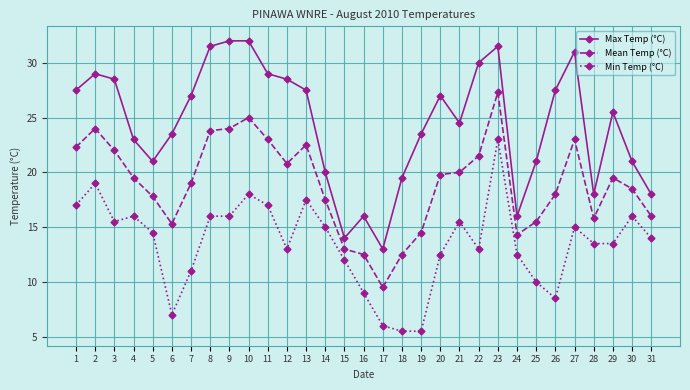

Does the chart have visible grid lines?

Yes